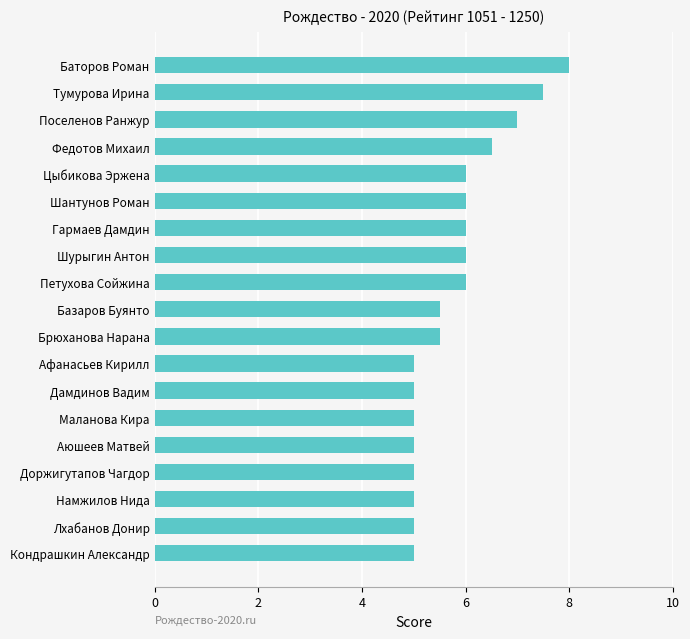

What is the greatest value displayed?

8.0